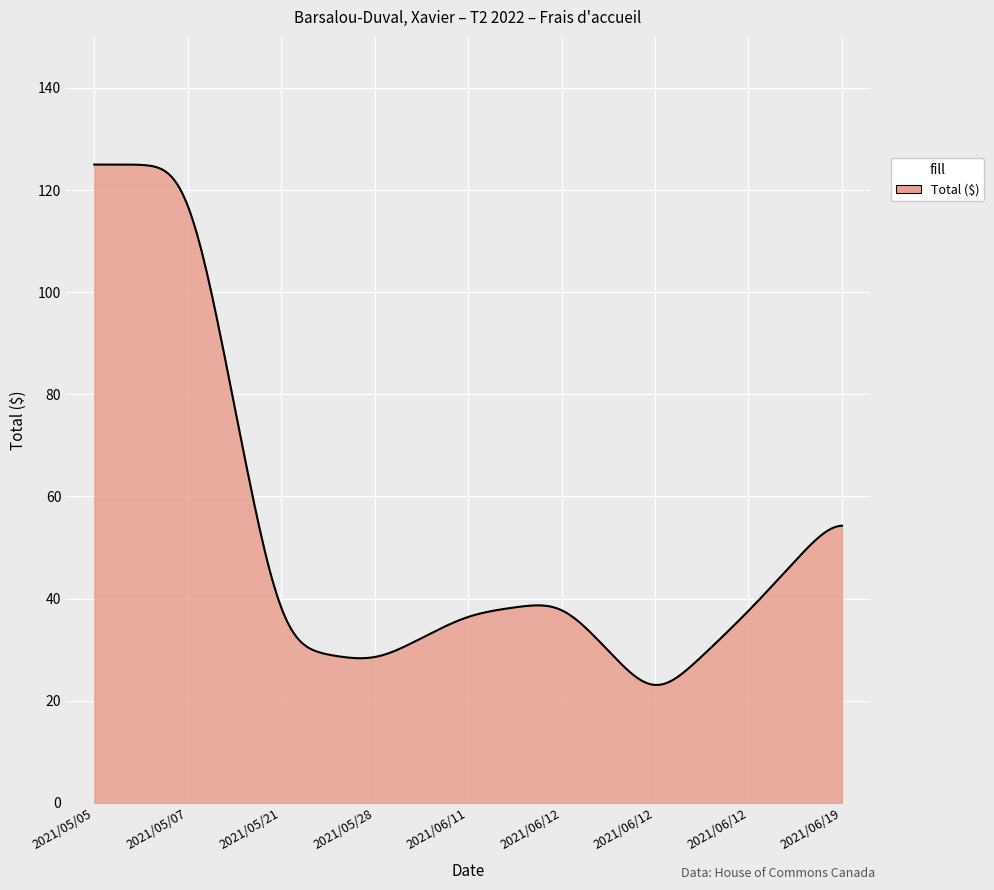

What is the minimum value shown in the chart?

23.1